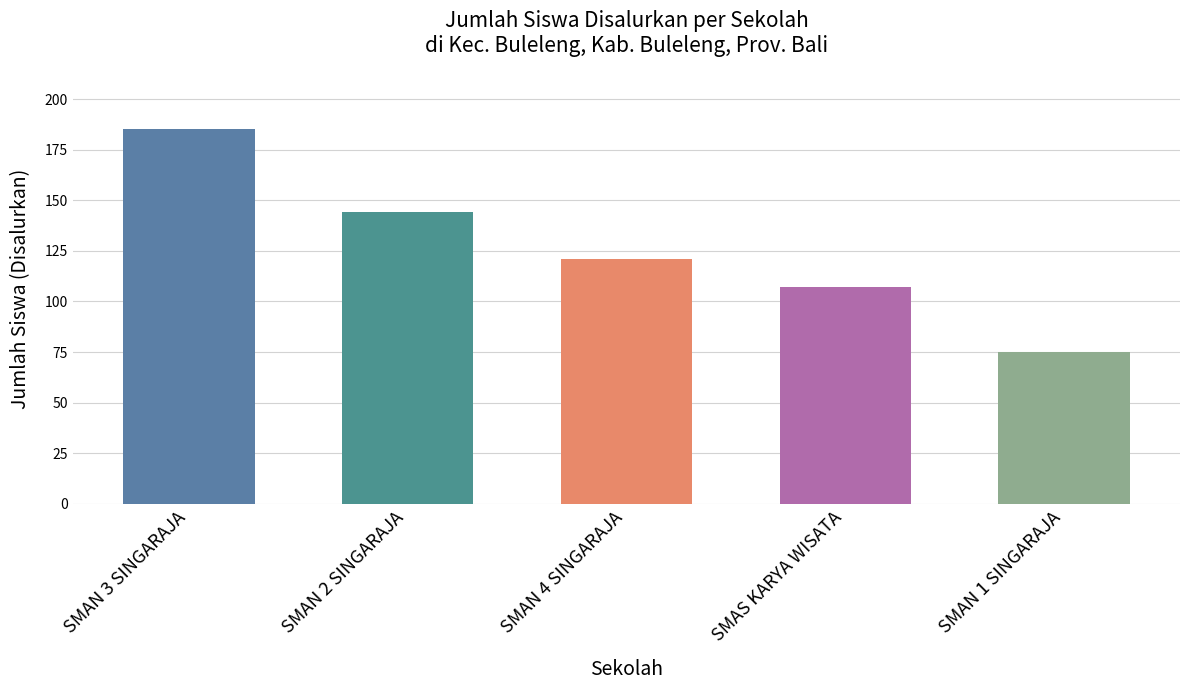

At which label does the data first exceed 121?

SMAN 3 SINGARAJA